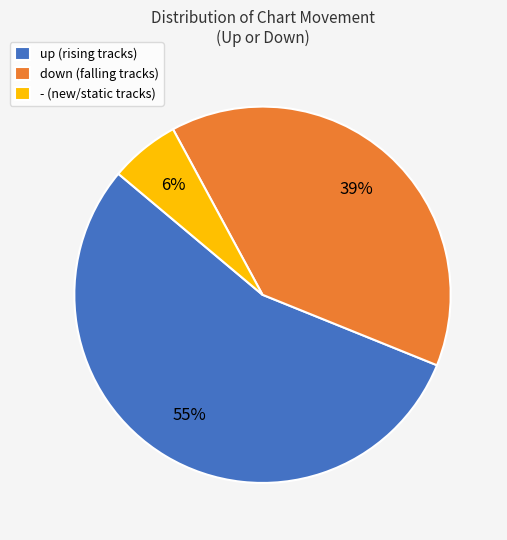

Do up and down together represent more than half of the pie?

Yes